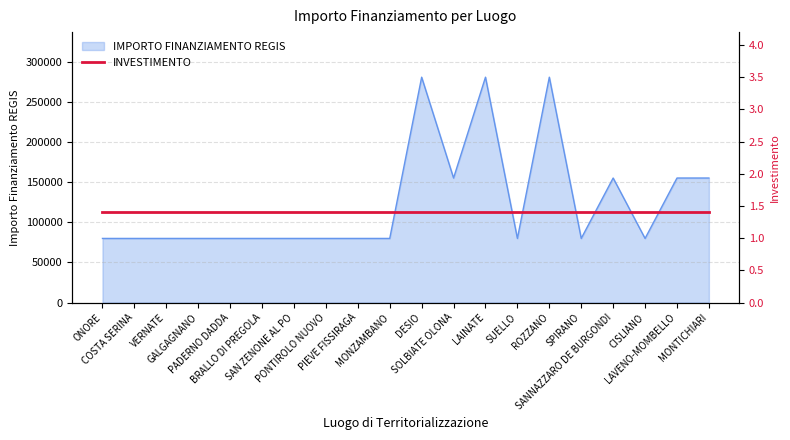

Reading left to right, extract all data points from this chart.

79922	79922	79922	79922	79922	79922	79922	79922	79922	79922	280932	155234	280932	79922	280932	79922	155234	79922	155234	155234